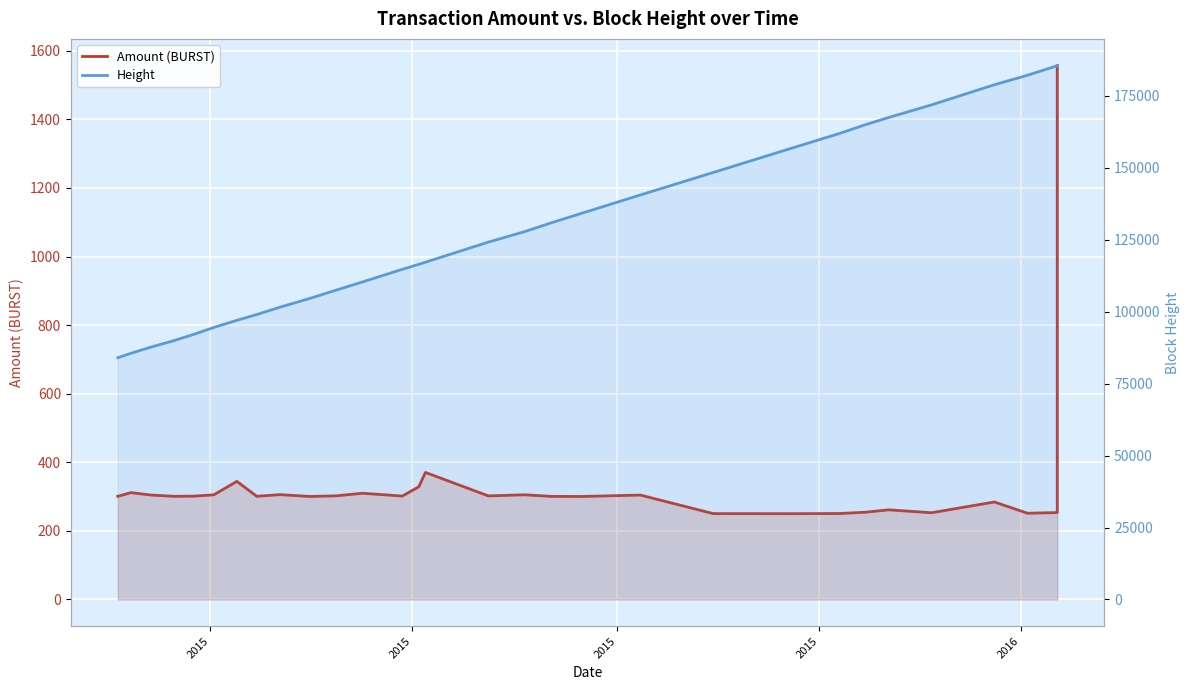

Reading left to right, extract all data points from this chart.

Amount (BURST): 300.8	311.5	304.5	300.8	301.3	305.1	344.4	300.8	305.7	300.4	302.2	309.7	301.6	328.8	370.5	302.1	305.3	300.6	300.3	304.4	250.3	250.2	250.6	254.4	261.4	252.9	284.3	251.5	253.4	1557.0
Height: 84030.0	85563.0	87711.0	89970.0	92151.0	94530.0	97021.0	99030.0	101580.0	104610.0	107511.0	110370.0	114740.0	116480.0	117220.0	124191.0	127851.0	130891.0	134140.0	140601.0	148400.0	156600.0	161901.0	165000.0	167500.0	171901.0	178901.0	182200.0	185500.0	185555.0